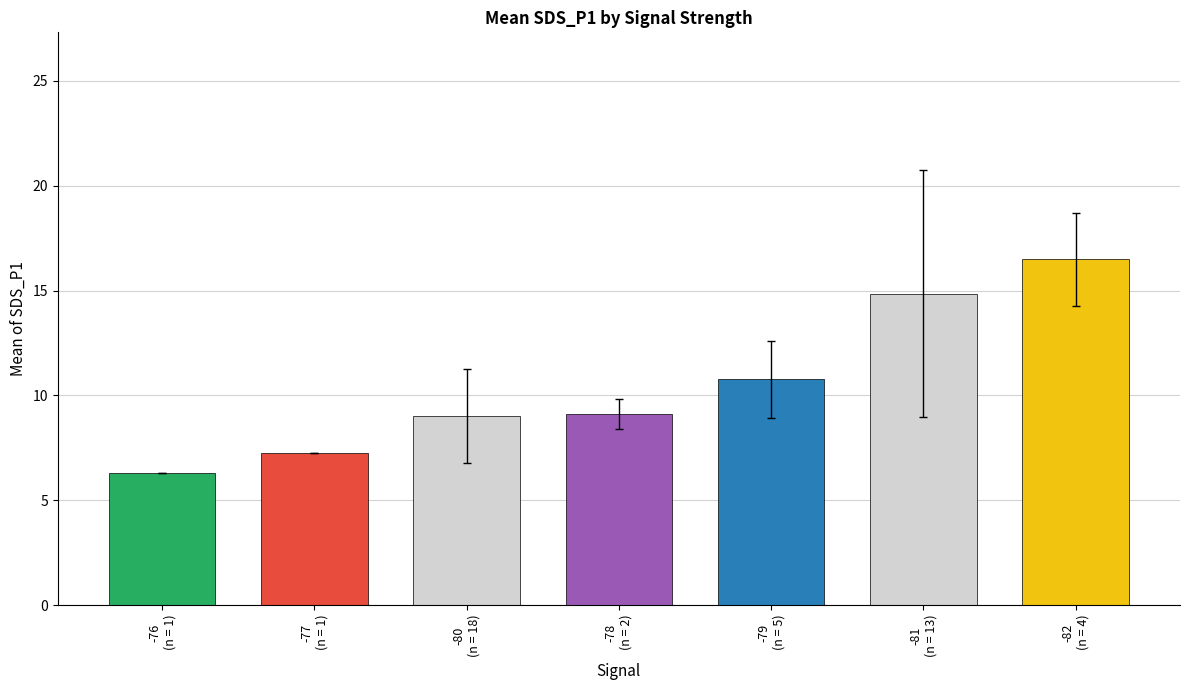

What is the difference between the maximum and second lowest values?

9.2